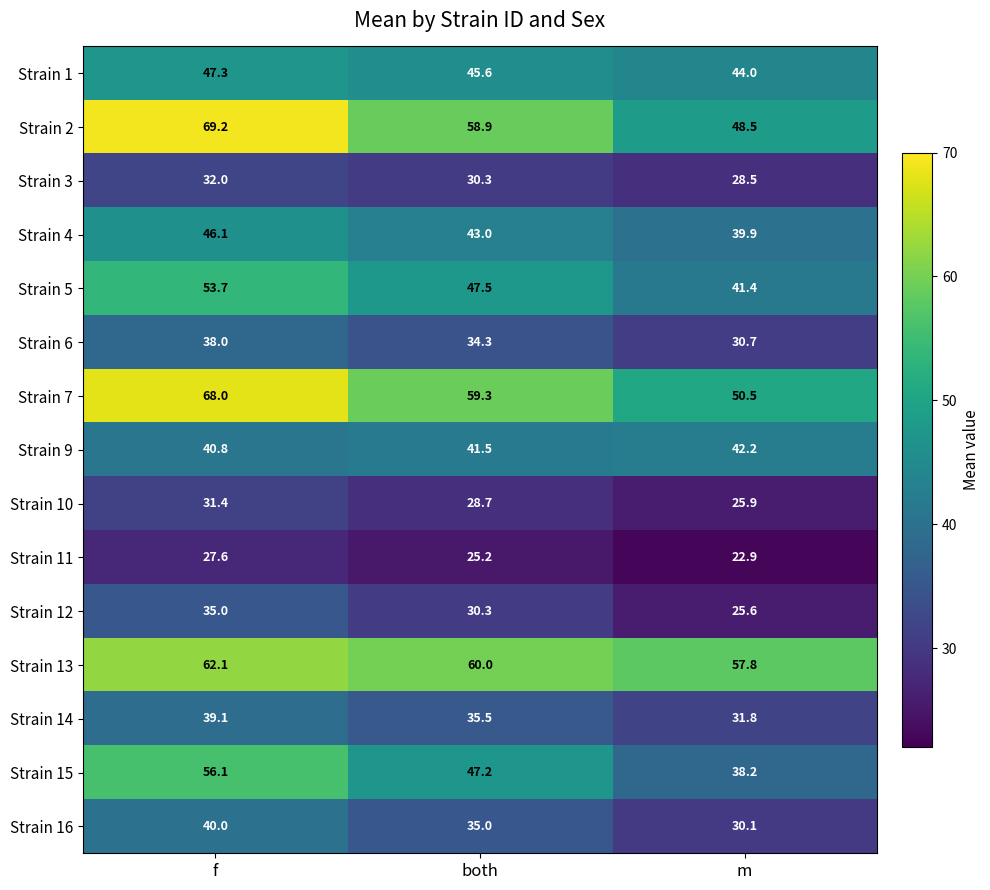

The value of Strain 16 at m is 30.1. True or false?

True